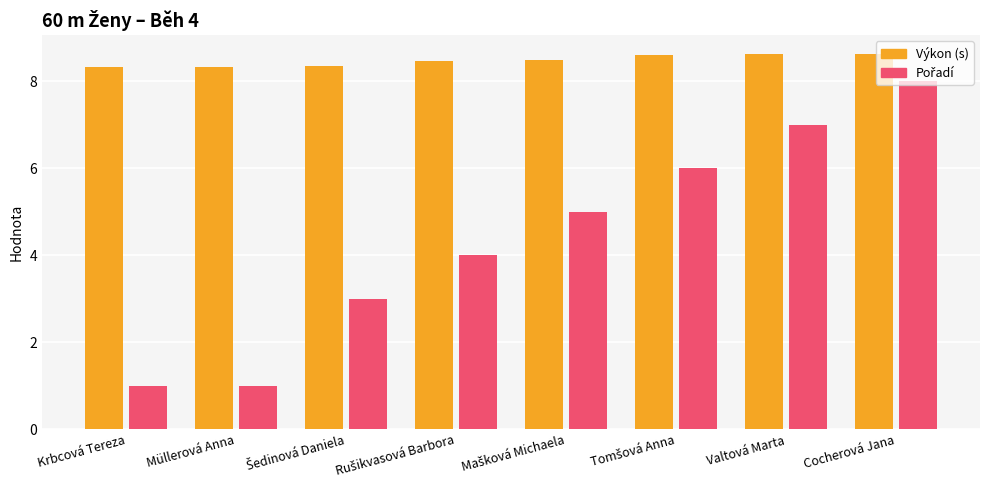

What is the difference between the maximum and second lowest values in the Výkon (s) series?

0.3